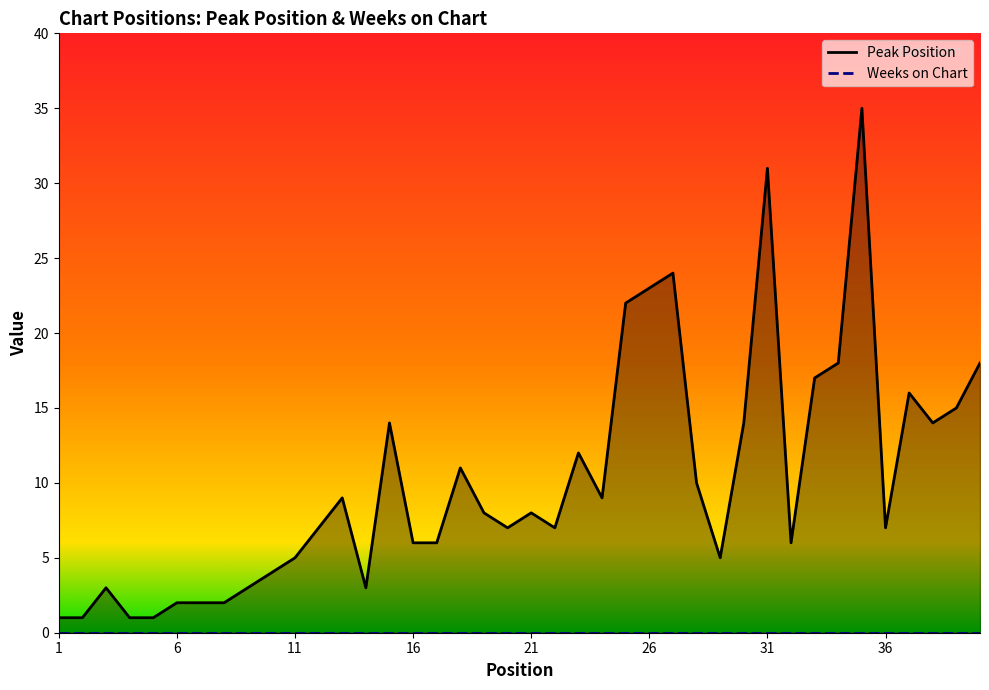

True or false: the data has more than 2 interior local peaks.

True